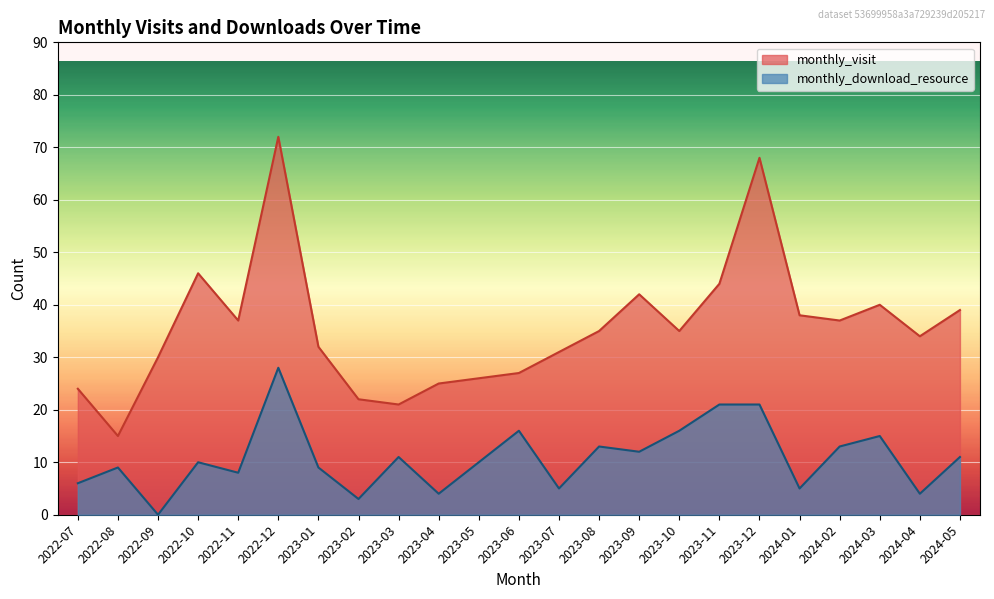

List the series in order of their overall mean, lowest first.

monthly_download_resource, monthly_visit